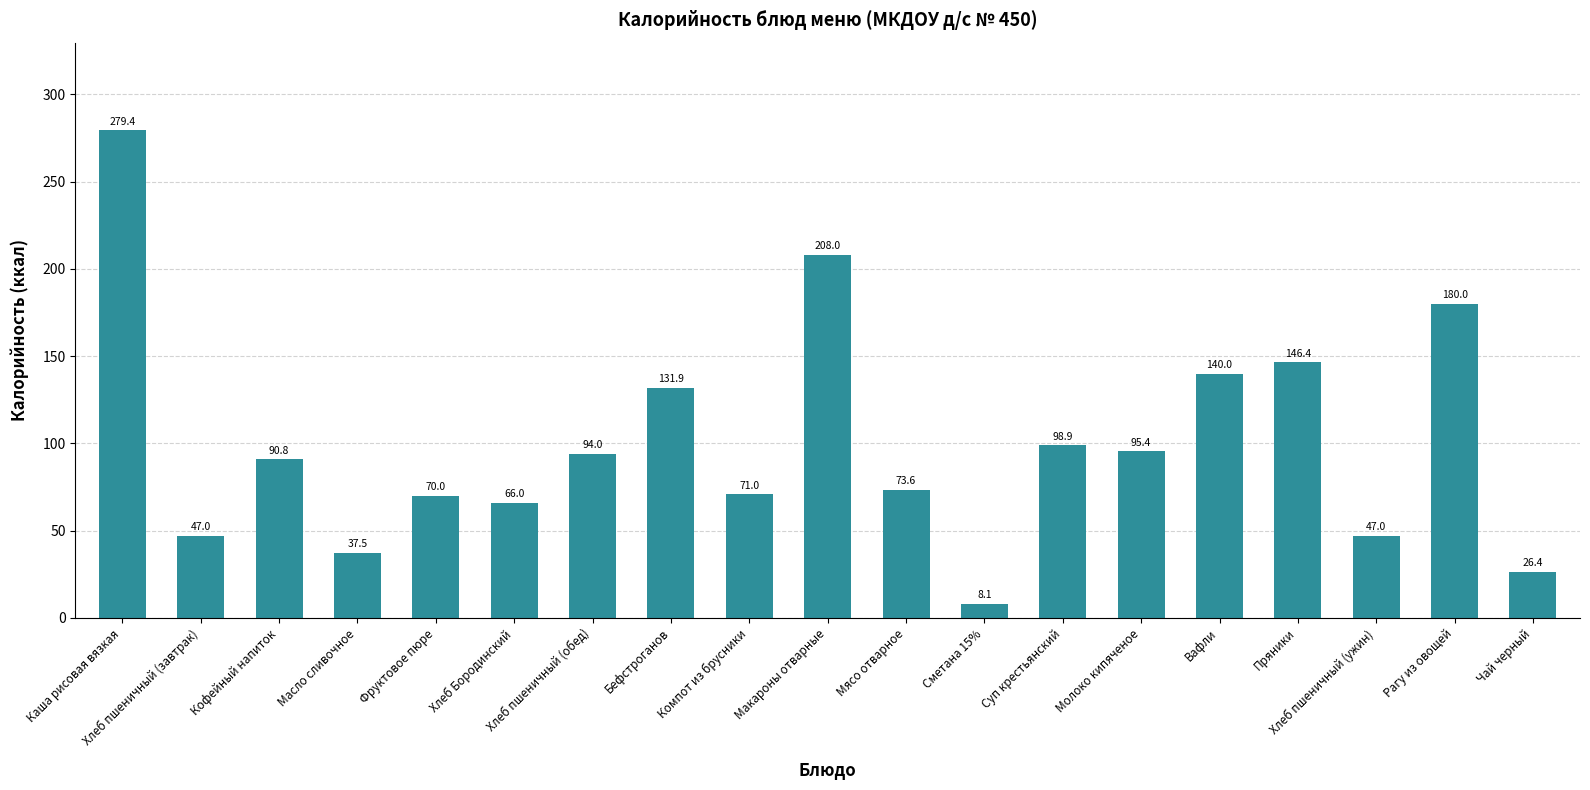

What is the greatest value displayed?

279.4